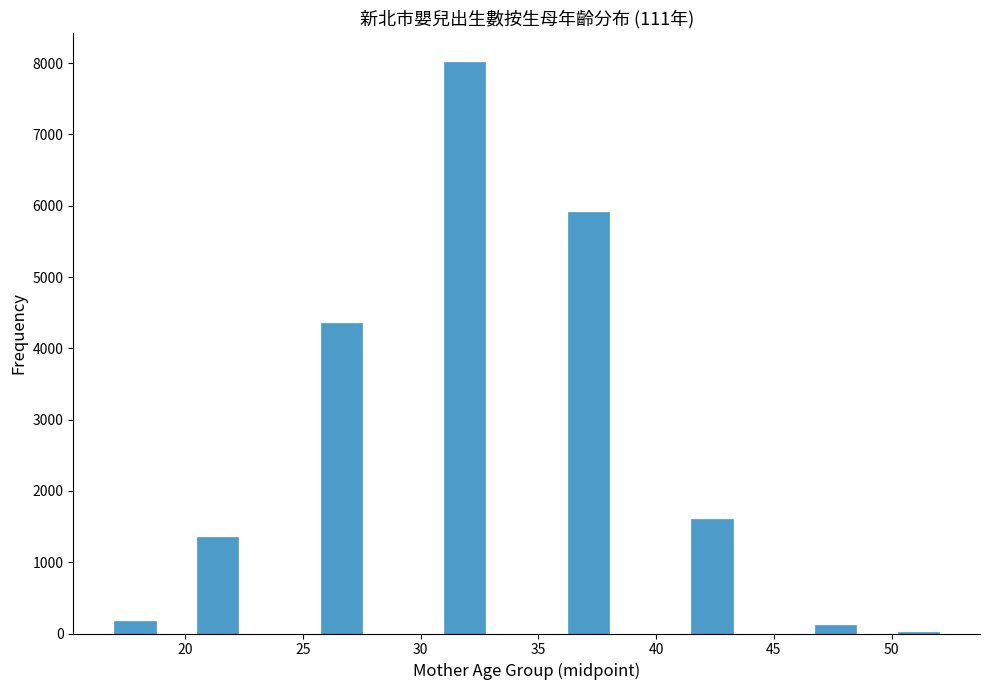

Read against the x-axis, roughly where is the centre of the tallest bar?

32.0